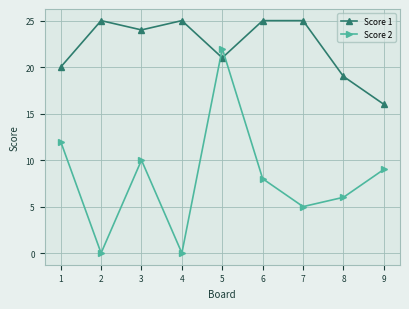

What are all the series names shown in the legend?

Score 1, Score 2